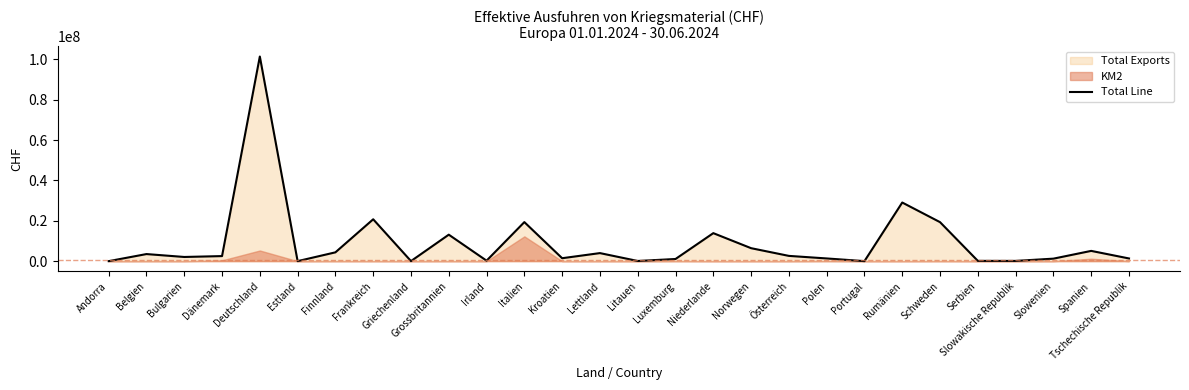

Where is the first local minimum?

Bulgarien